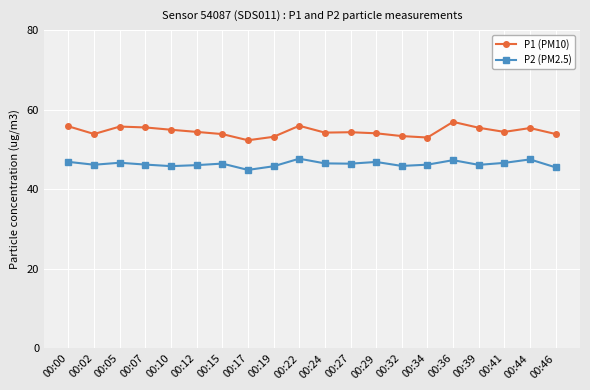

True or false: P1 (PM10) and P2 (PM2.5) cross at least once.

False